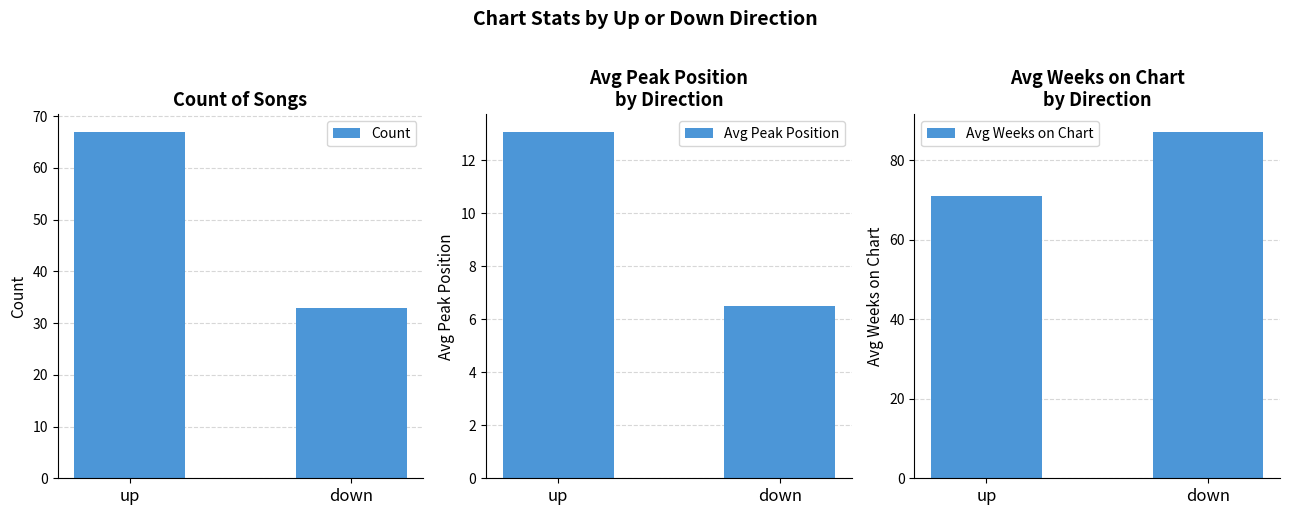

At how many categories does at least one series exceed 20?

2